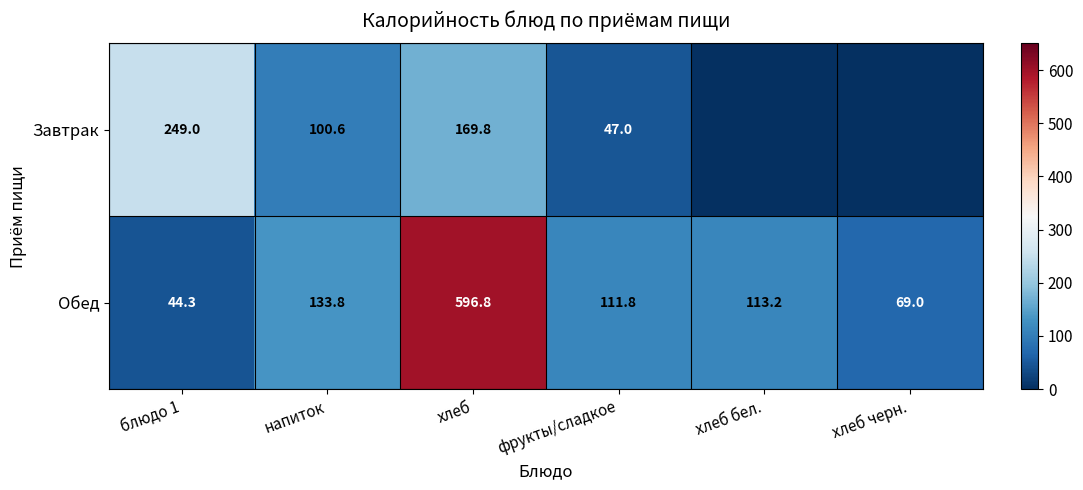

The Завтрак series shows 140.3 at напиток. True or false?

False